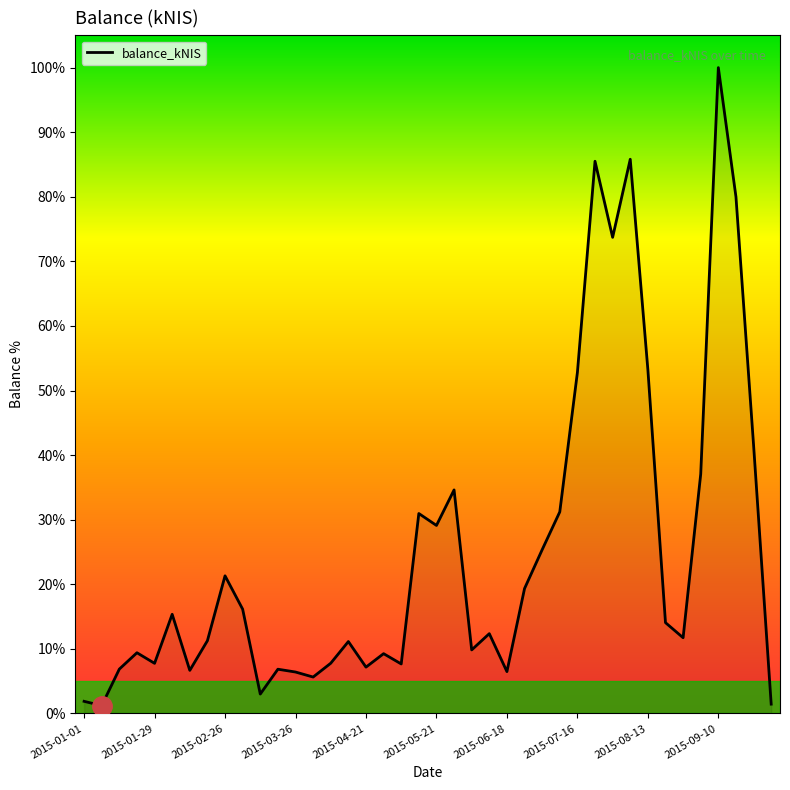

How many lines are shown in the chart?

1